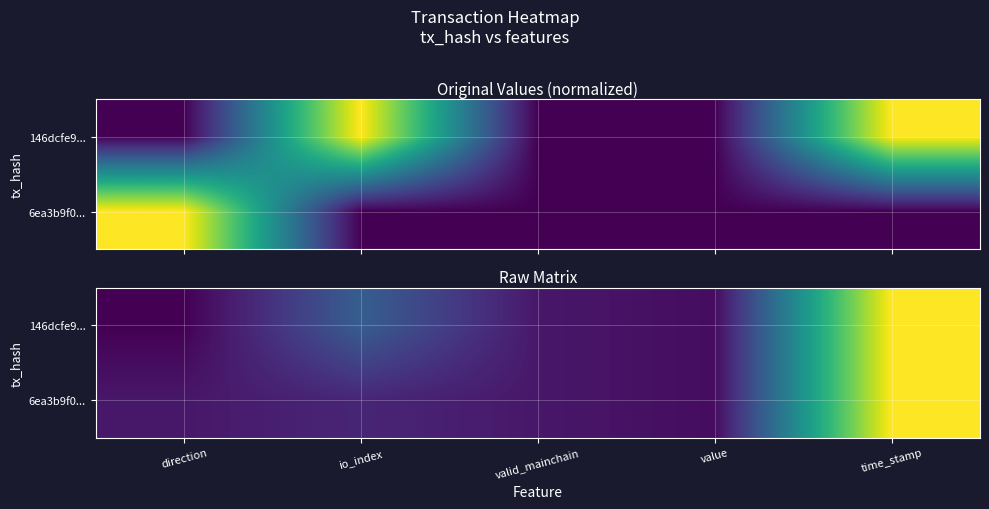

What is the difference between the maximum and minimum values in the 146dcfe9... series?

1.0